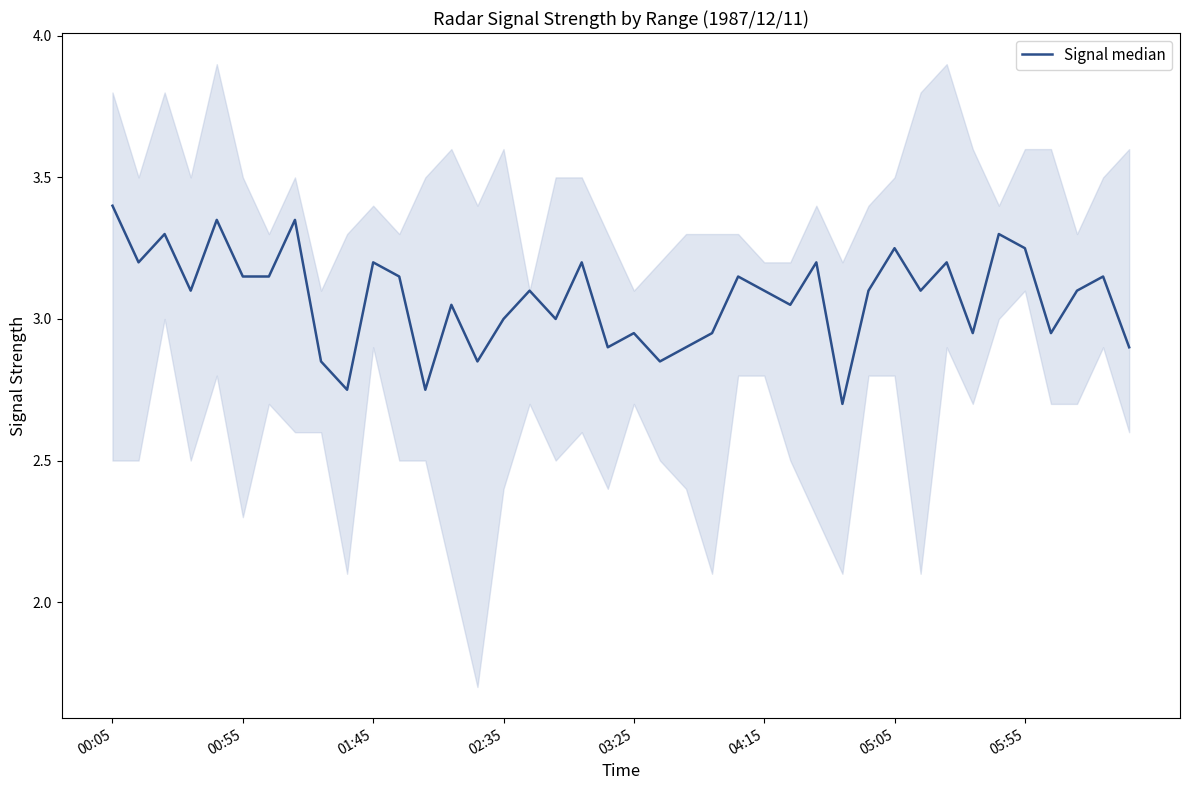

What is the smallest value displayed?

2.7